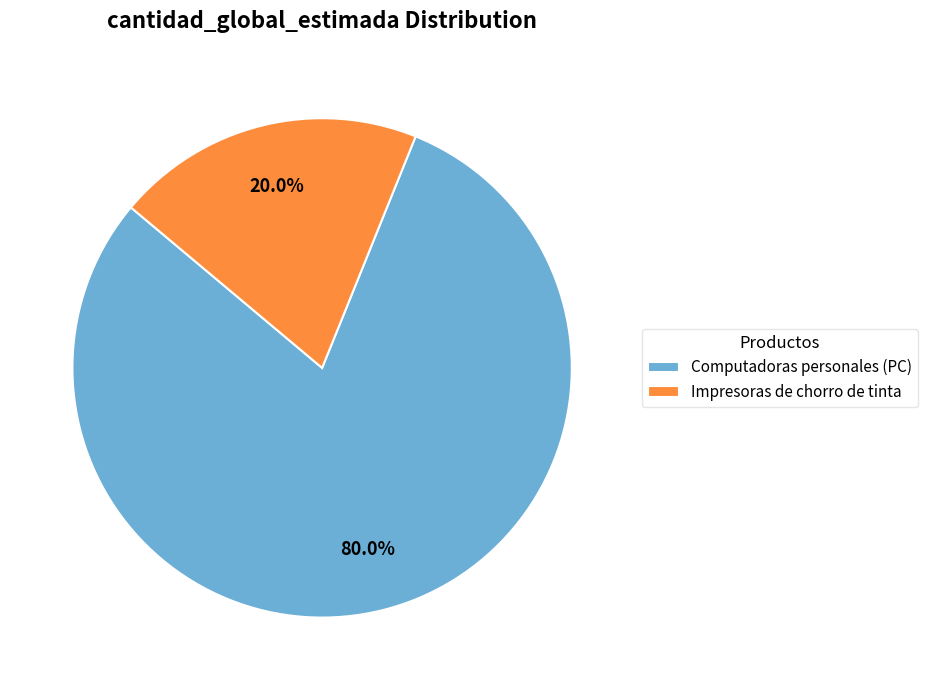

Does any single category account for the majority?

Yes